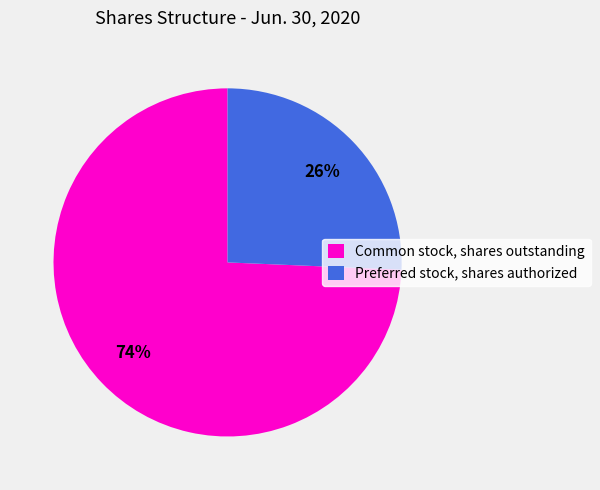

The Preferred stock, shares authorized slice represents 26% of the pie. True or false?

True